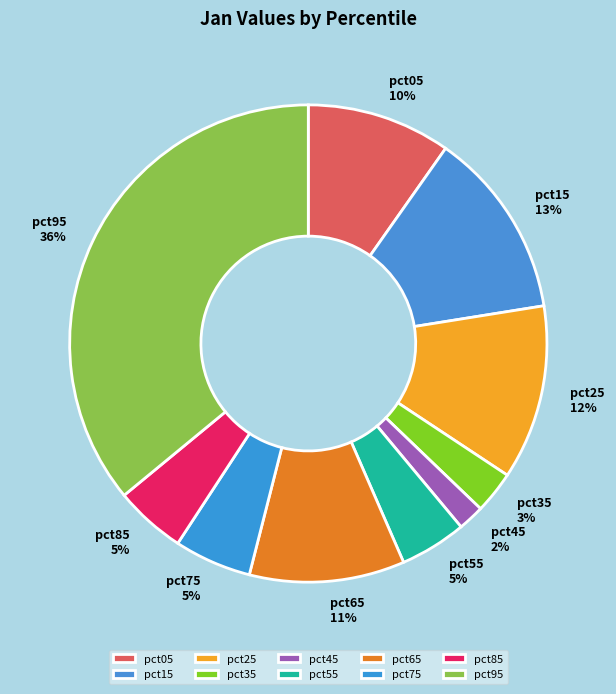

Is there any slice that represents more than half of the pie?

No